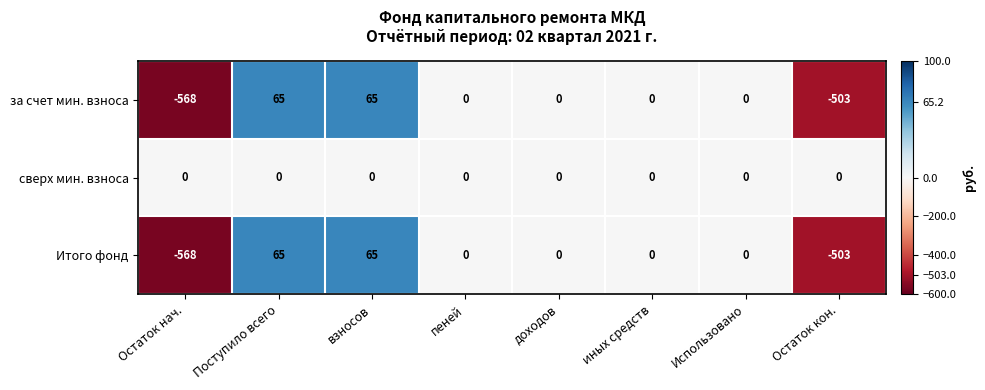

How many values in Итого фонд are below zero?

2